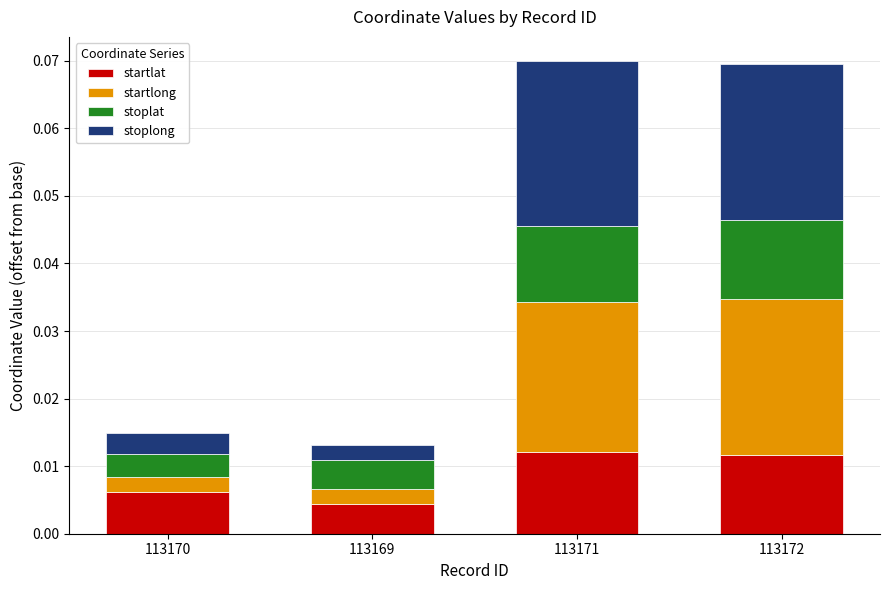

How many startlat values are between 0 and 1?

4